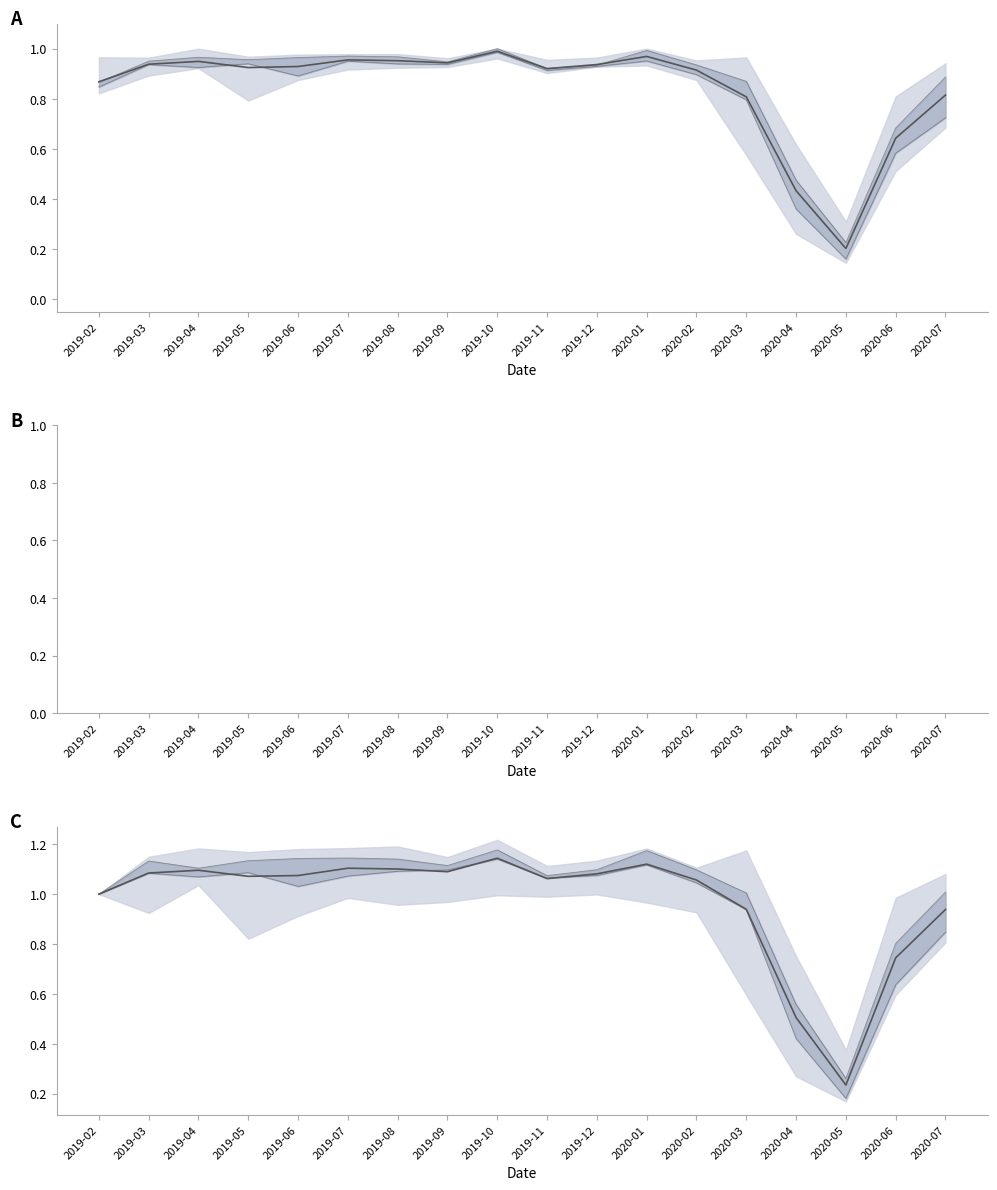

What is the label of the 2nd point from the left?

2019-03